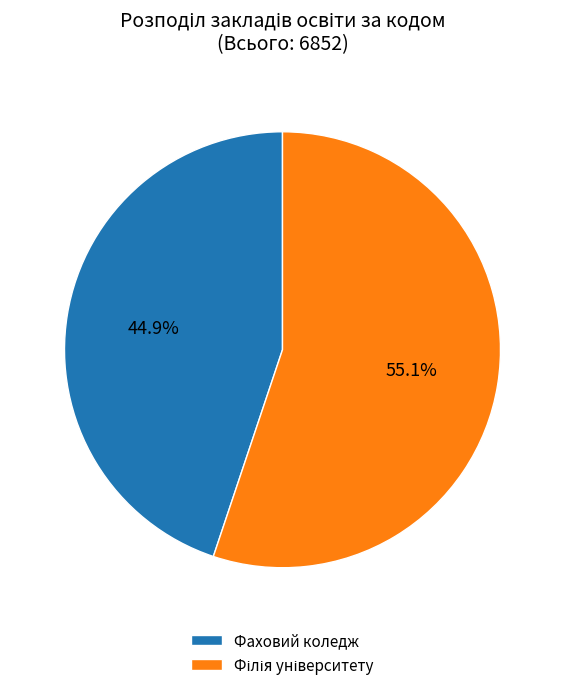

How many segments does this pie chart have?

2